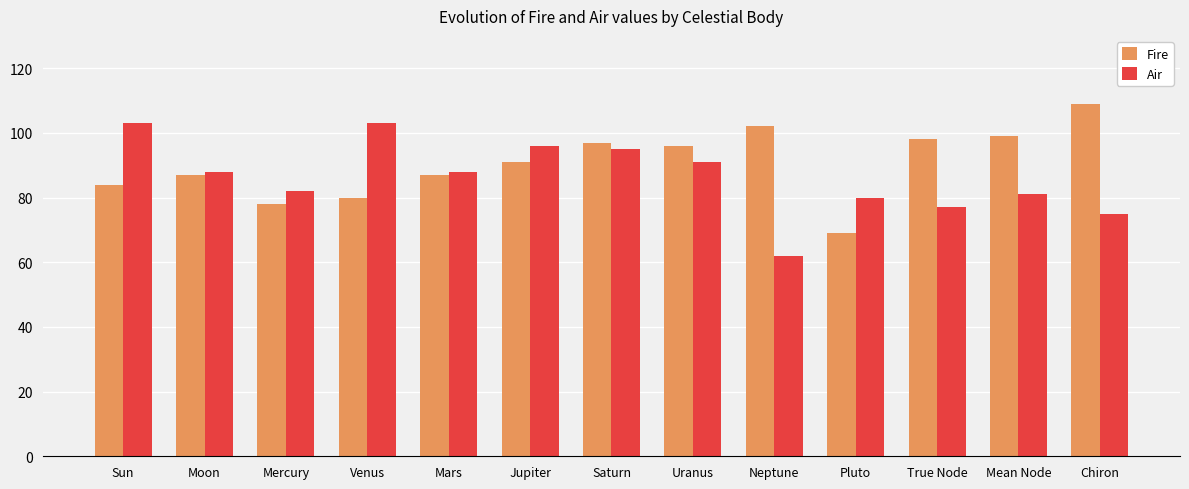

What is the difference between the maximum and minimum values in the Air series?

41